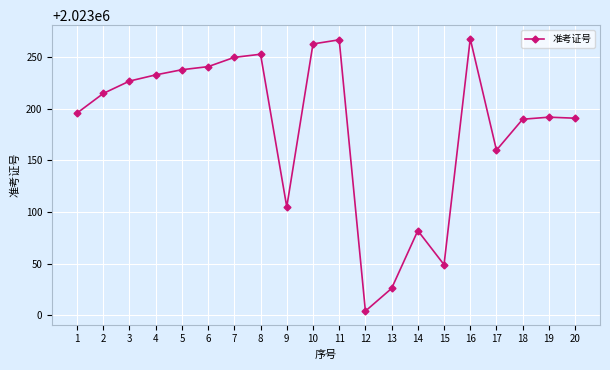

How many lines are shown in the chart?

1